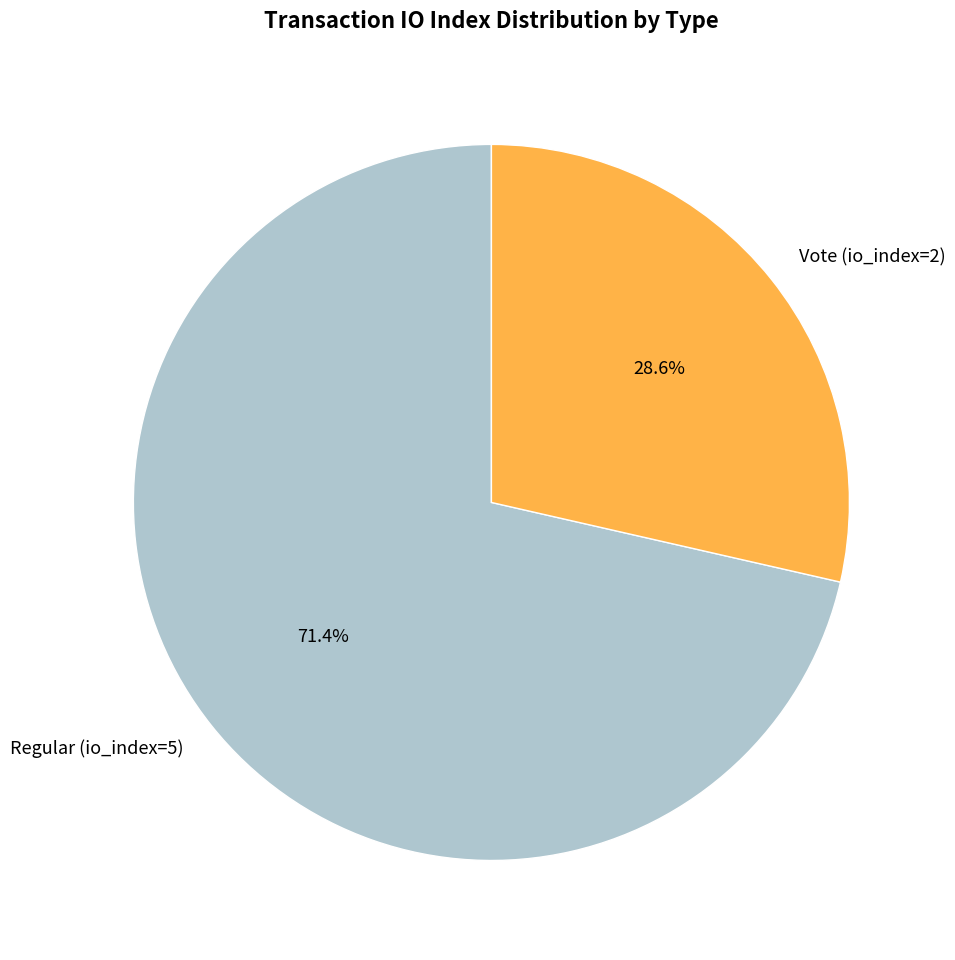

To the nearest percent, what percentage of the pie is Vote (io_index=2)?

29%